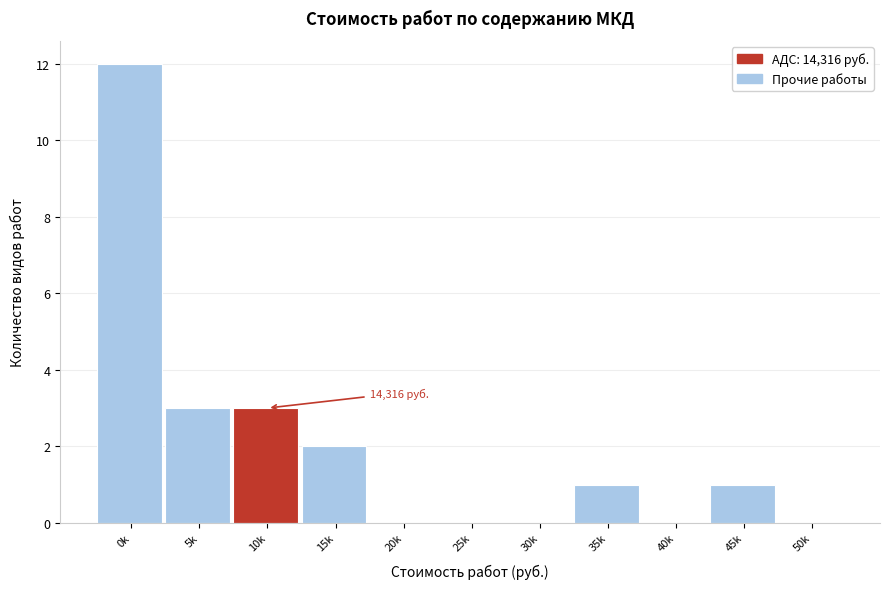

Reading right to left, list all the values displayed in this chart.

50k=0	45k=1	40k=0	35k=1	30k=0	25k=0	20k=0	15k=2	10k=3	5k=3	0k=12